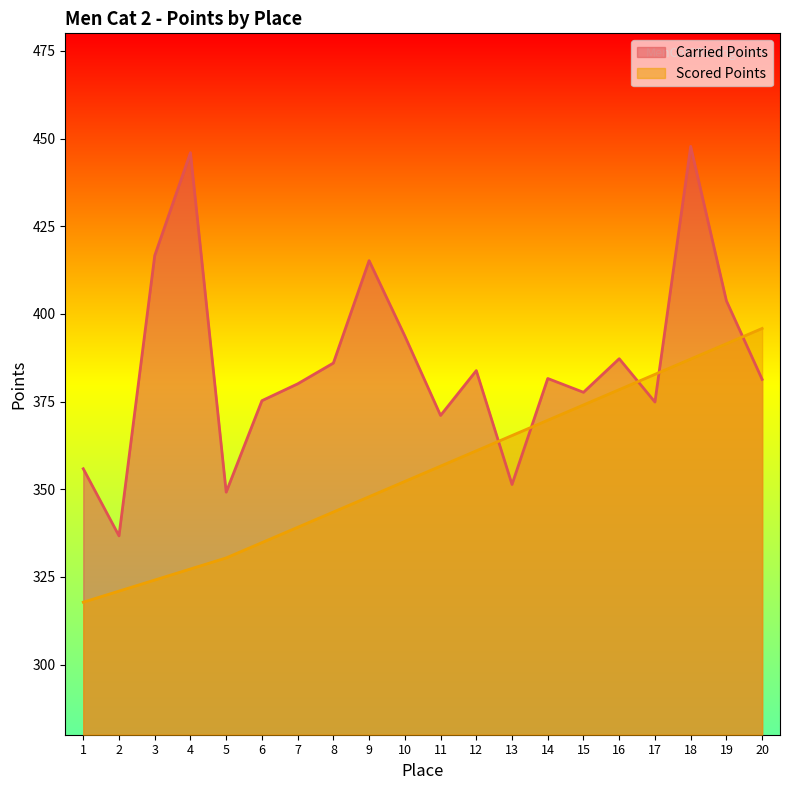

Is the value of Carried Points at 1 greater than the value of Scored Points at 9?

Yes